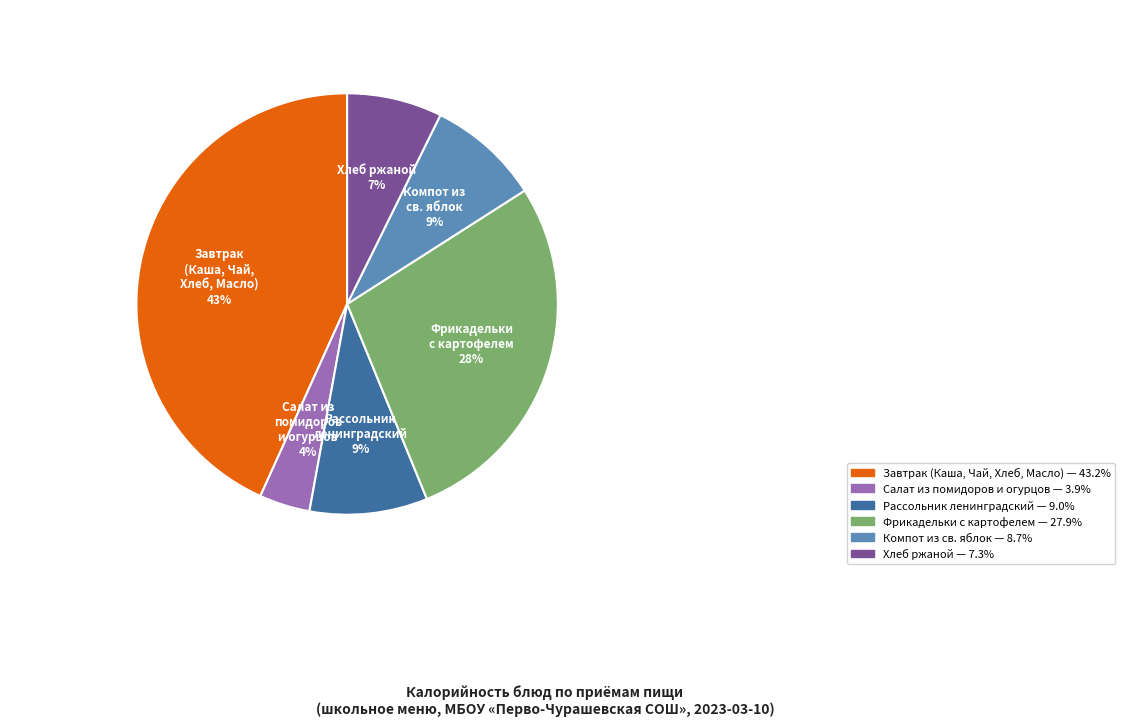

To the nearest percent, what is the difference between the largest and smallest slice percentages?

39%